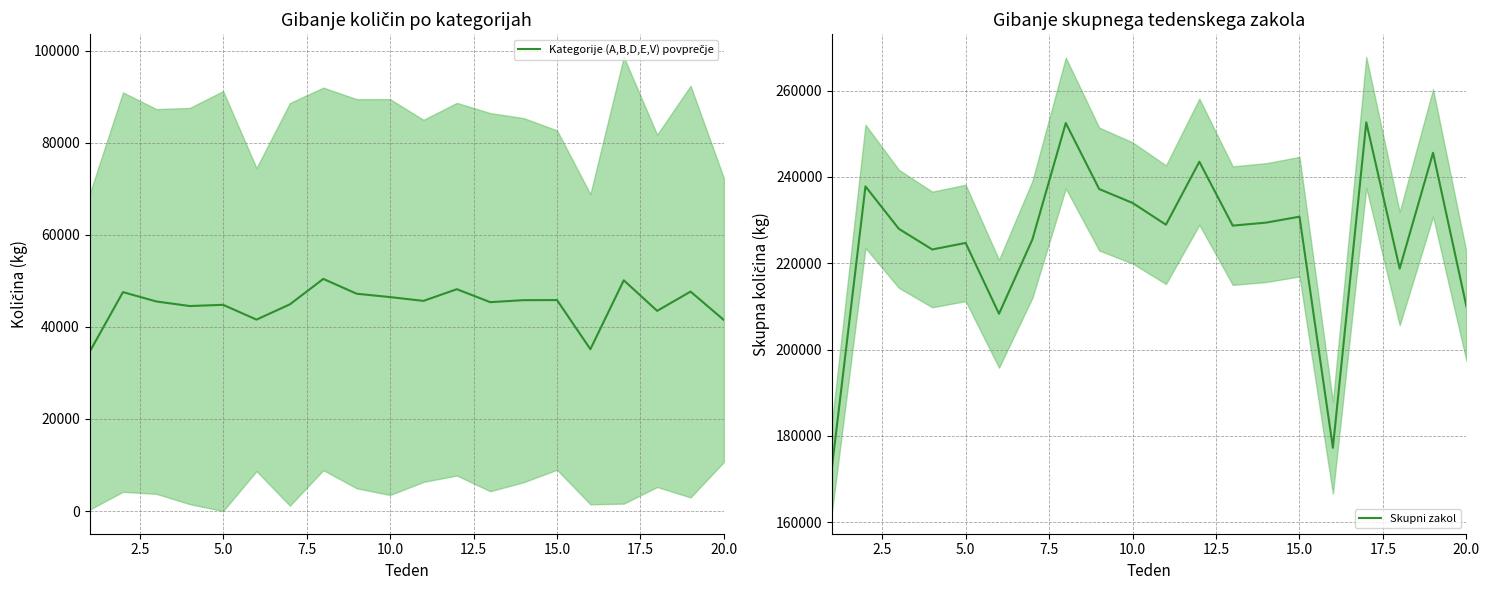

What is the highest value of the Skupni zakol series?

252643